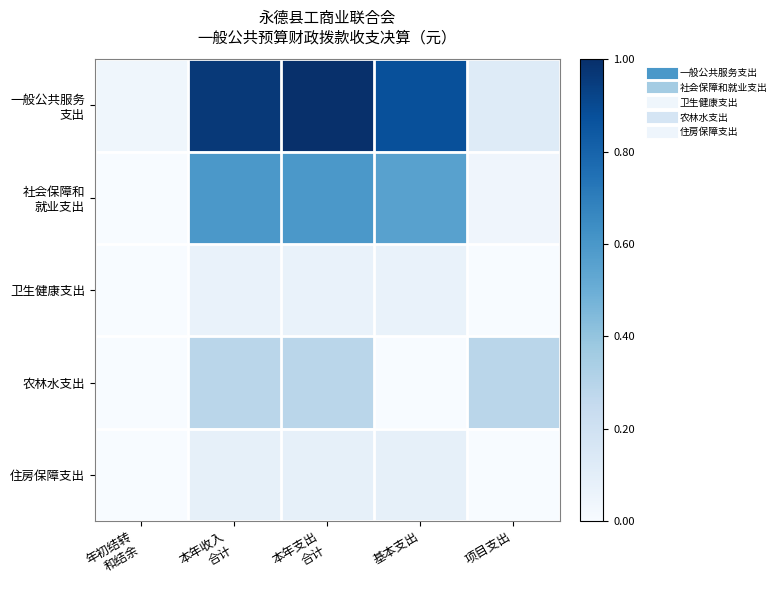

At which category is the sum across all series the highest?

本年支出
合计